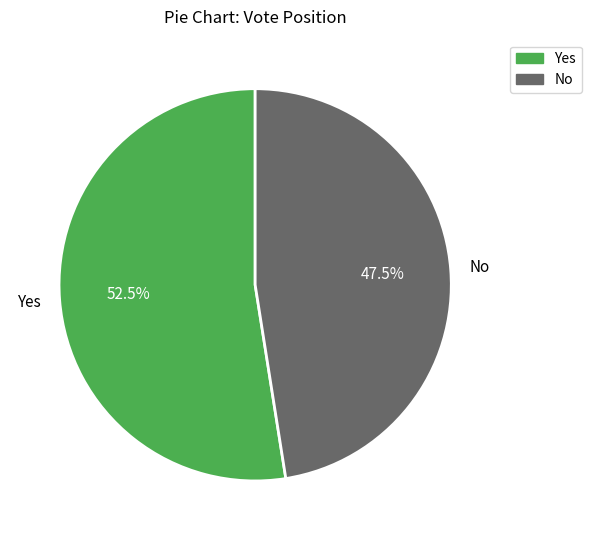

Does any single category account for the majority?

Yes